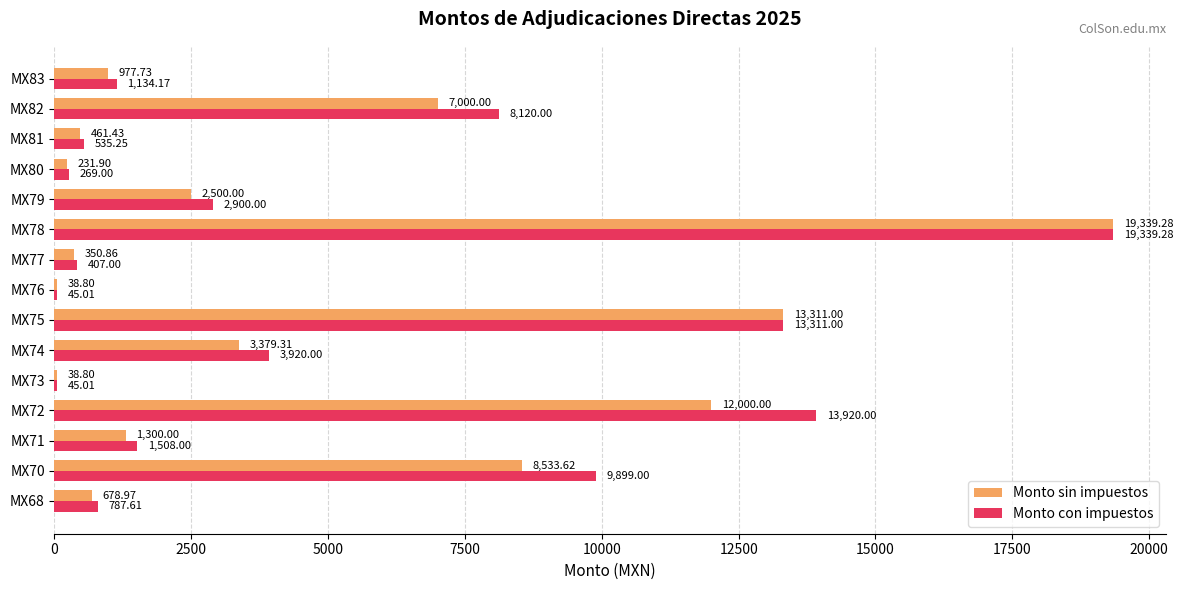

Is the value of Monto con impuestos at MX77 greater than the value of Monto sin impuestos at MX74?

No